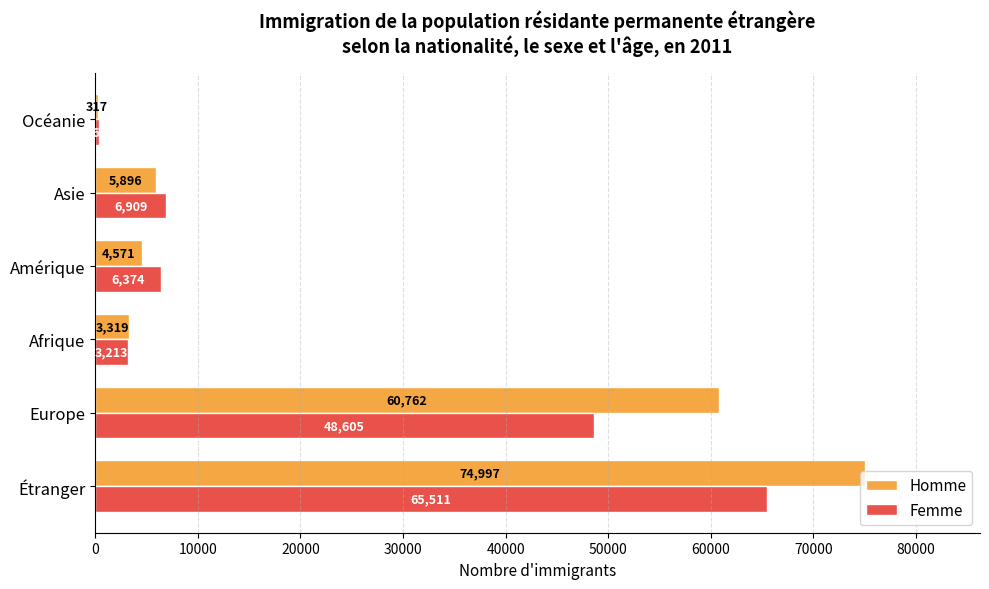

What is the total value across all series at Amérique?

10945